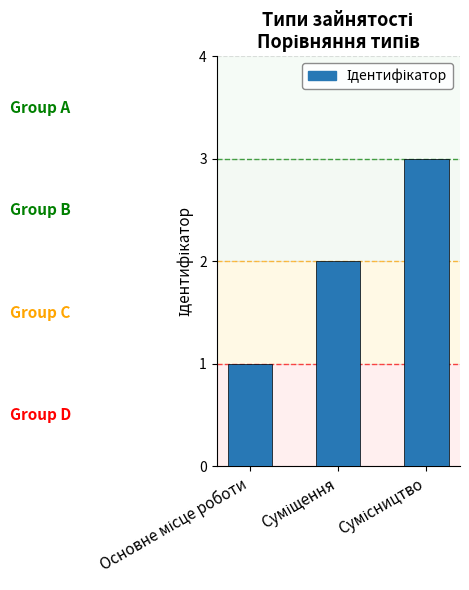

What is the sum of all values?

6